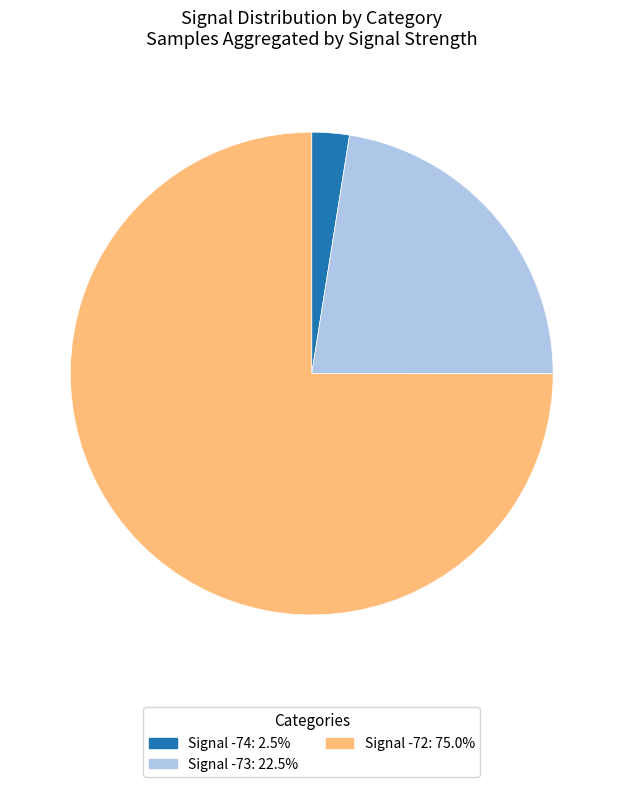

Is there any slice that represents more than half of the pie?

Yes